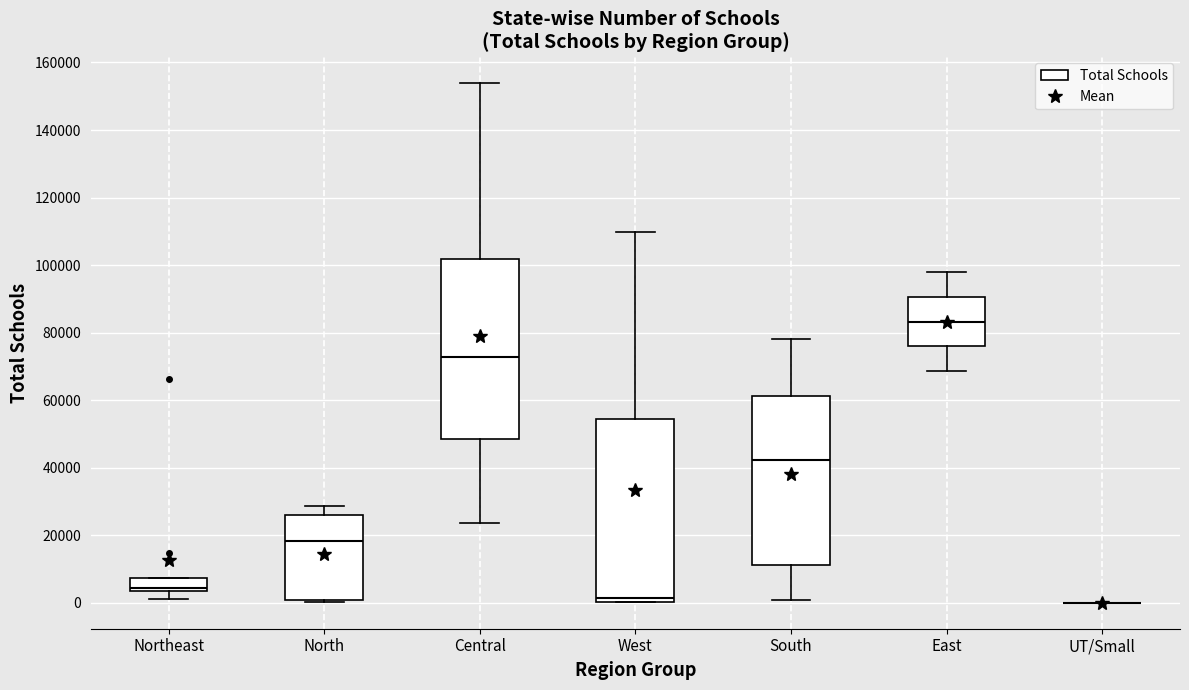

Reading left to right, read every box against the y-axis: the position of its median line, the range the box covers, and the ends of its whiskers. The values are not printed on the chart, so give them approximately, as read against the axis.

Northeast: median 4000 (just above the box's lower edge), box 4000 to 8000, whiskers 2000 to 8000
North: median 18000, box 0 to 26000, whiskers 0 to 28000
Central: median 72000, box 48000 to 102000, whiskers 24000 to 154000
West: median 2000, box 0 to 54000, whiskers 0 to 110000
South: median 42000, box 12000 to 62000, whiskers 0 to 78000
East: median 84000, box 76000 to 90000, whiskers 68000 to 98000
UT/Small: box collapsed to a line at 0, whiskers 0 to 0